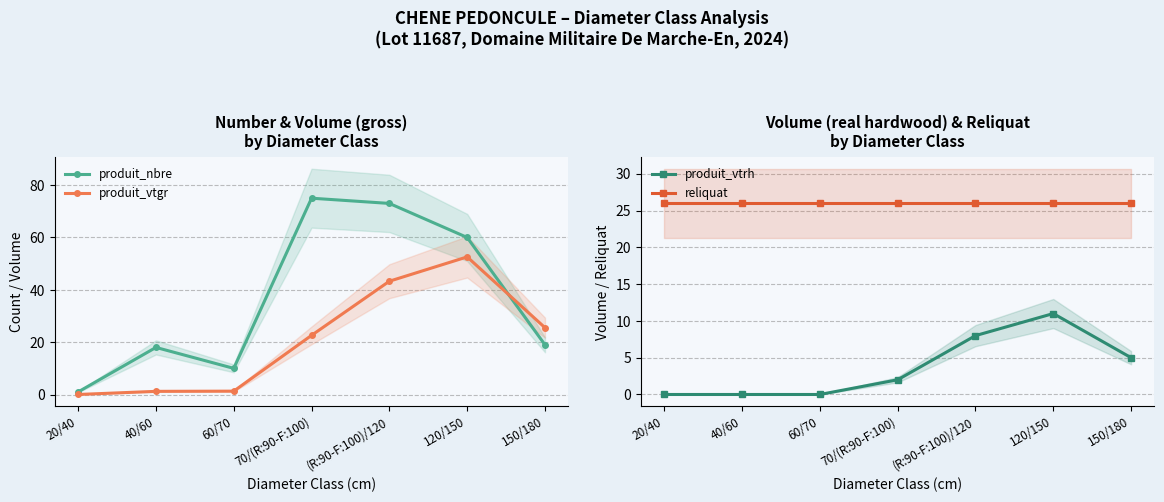

The value of produit_vtgr at 60/70 is 2.0. True or false?

False